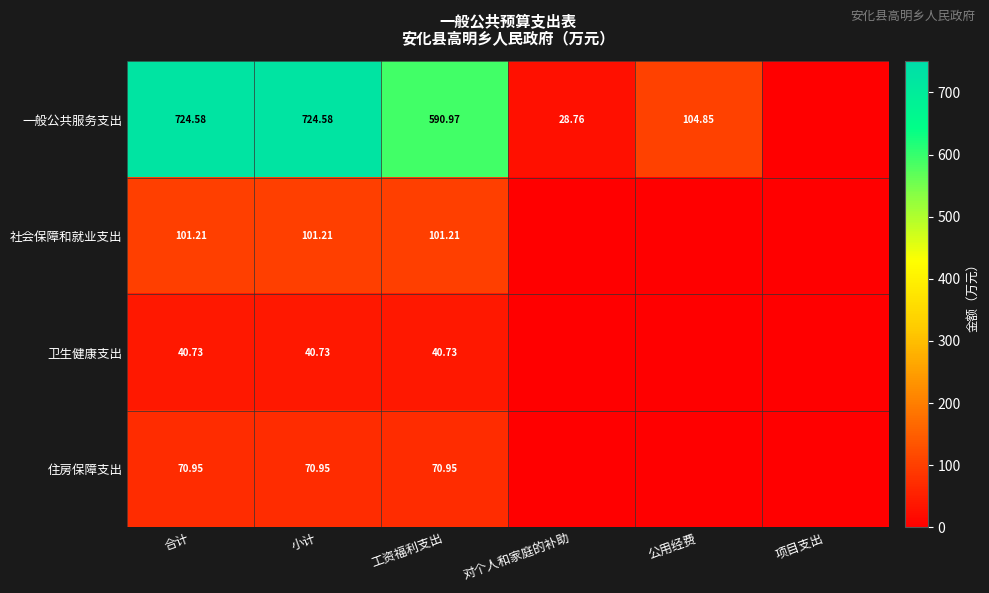

Between 小计 and 工资福利支出, which series saw the biggest shift?

一般公共服务支出